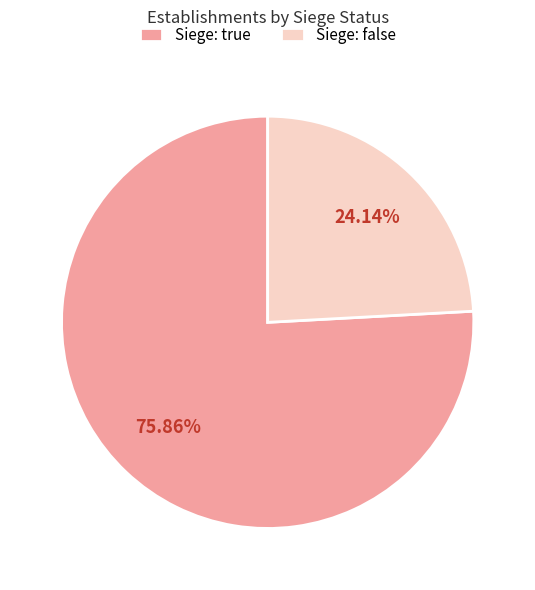

Do Siege: true and Siege: false together represent more than half of the pie?

Yes